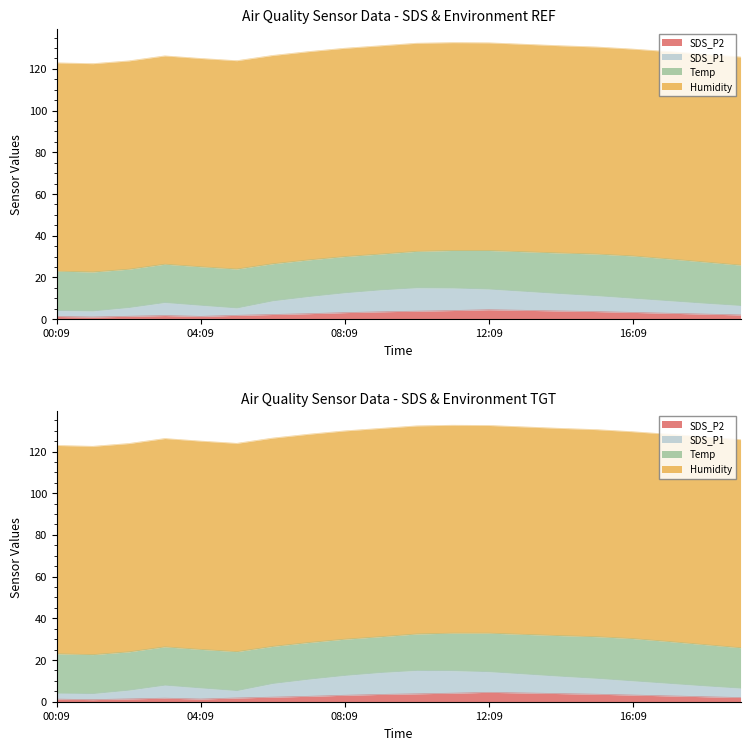

What is the value of the SDS_P1 point at the 16th from the left?

11.2